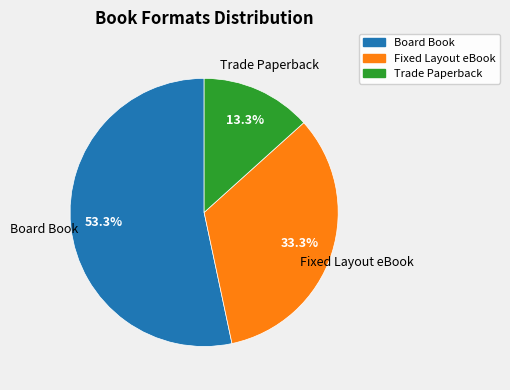

True or false: Fixed Layout eBook accounts for 33% of the total.

True